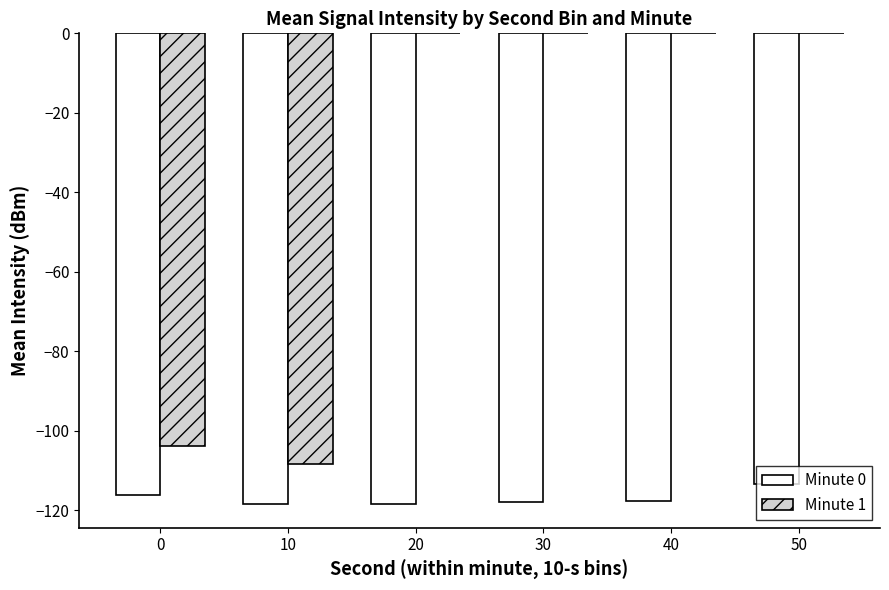

The Minute 1 series shows 33.4 at 50. True or false?

False